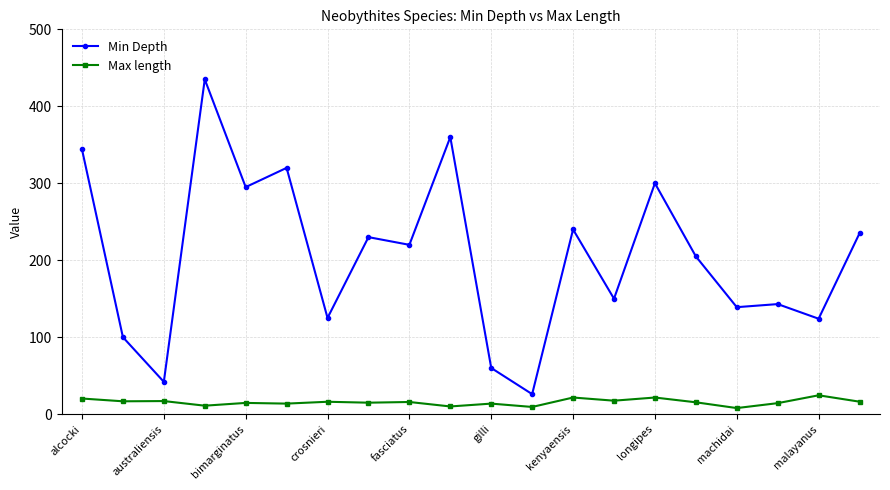

True or false: Min Depth and Max length cross at least once.

False